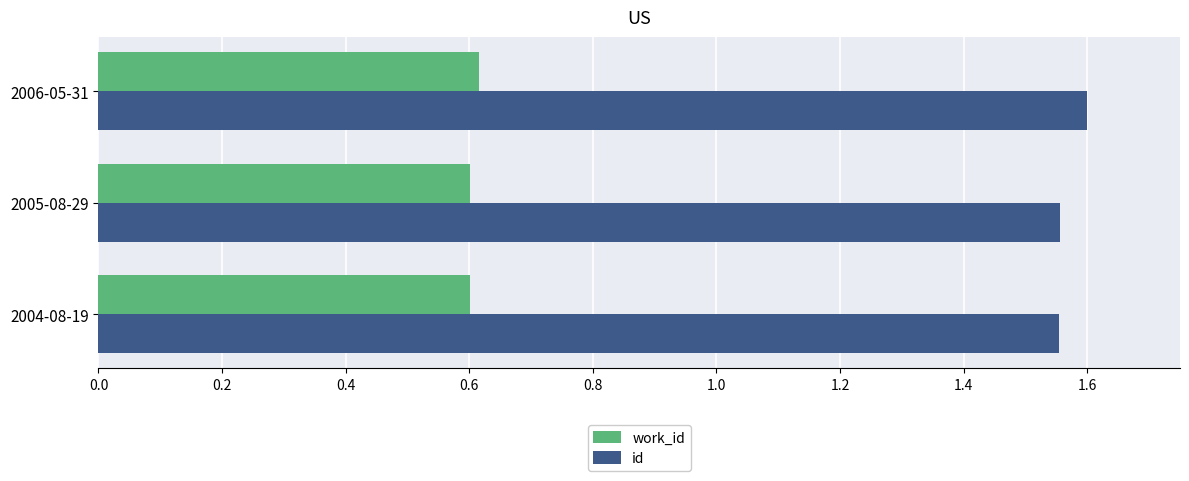

The work_id series shows 0.6 at 2004-08-19. True or false?

True